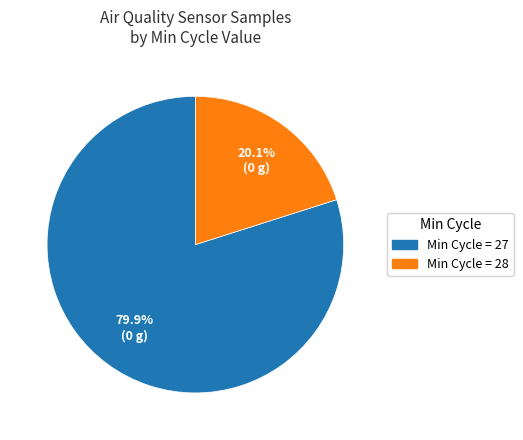

Is there any slice that represents more than half of the pie?

Yes